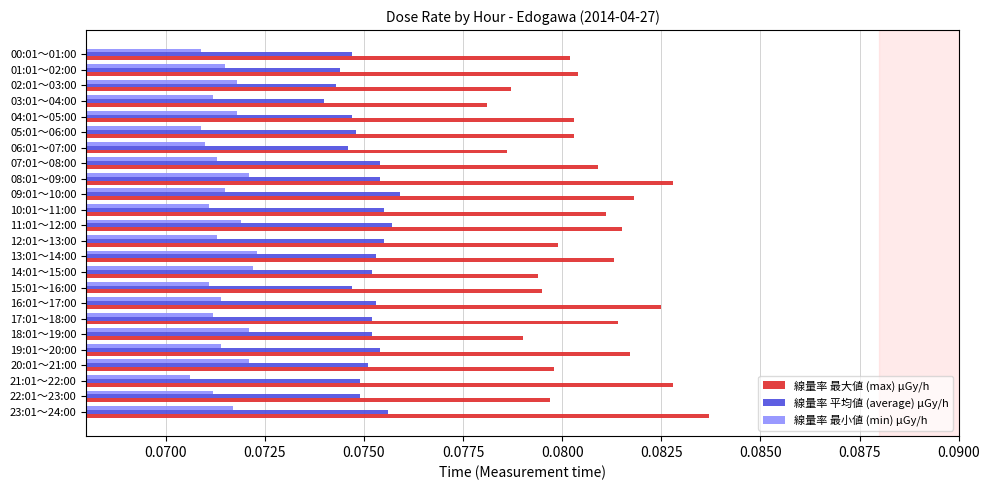

True or false: 線量率 最小値 (min) μGy/h has a value of 0.0 at 18:01～19:00.

False